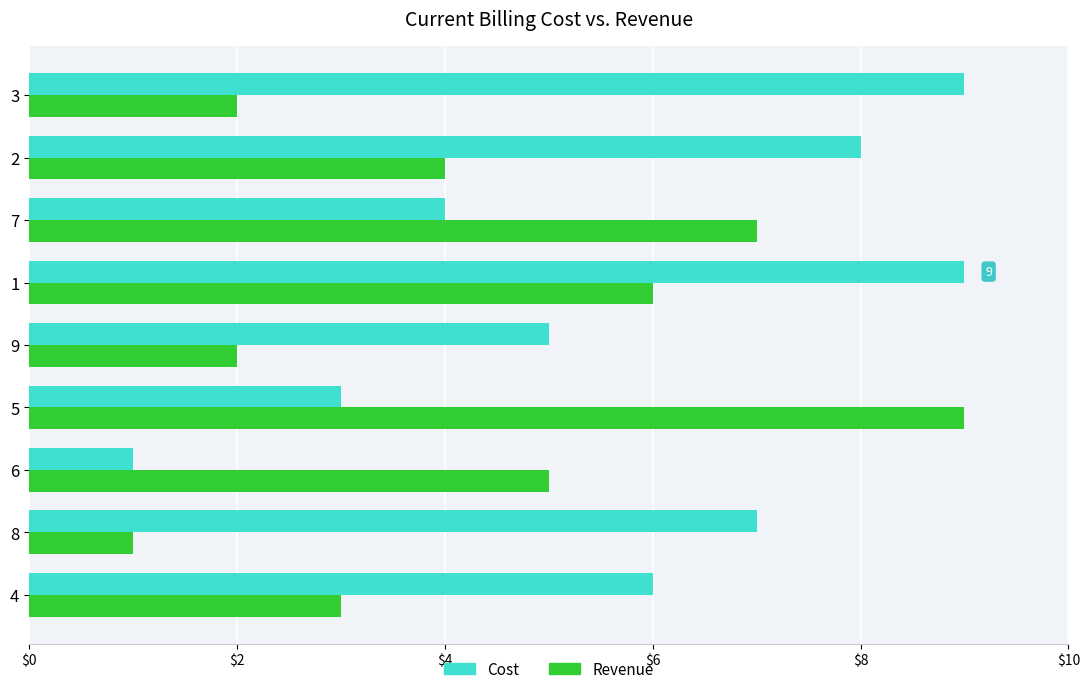

The Revenue series shows 3 at 8. True or false?

False